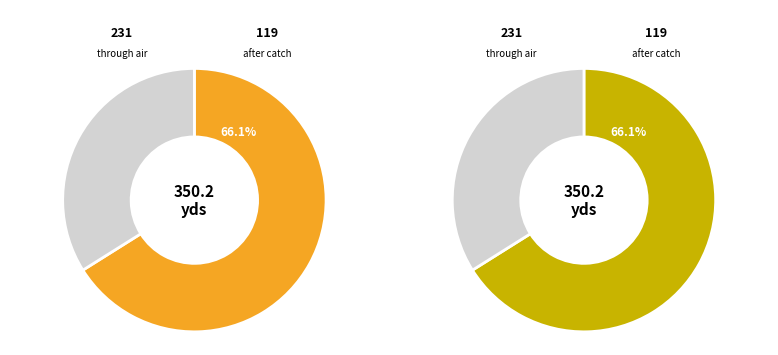

True or false: 30 accounts for 1% of the total.

False